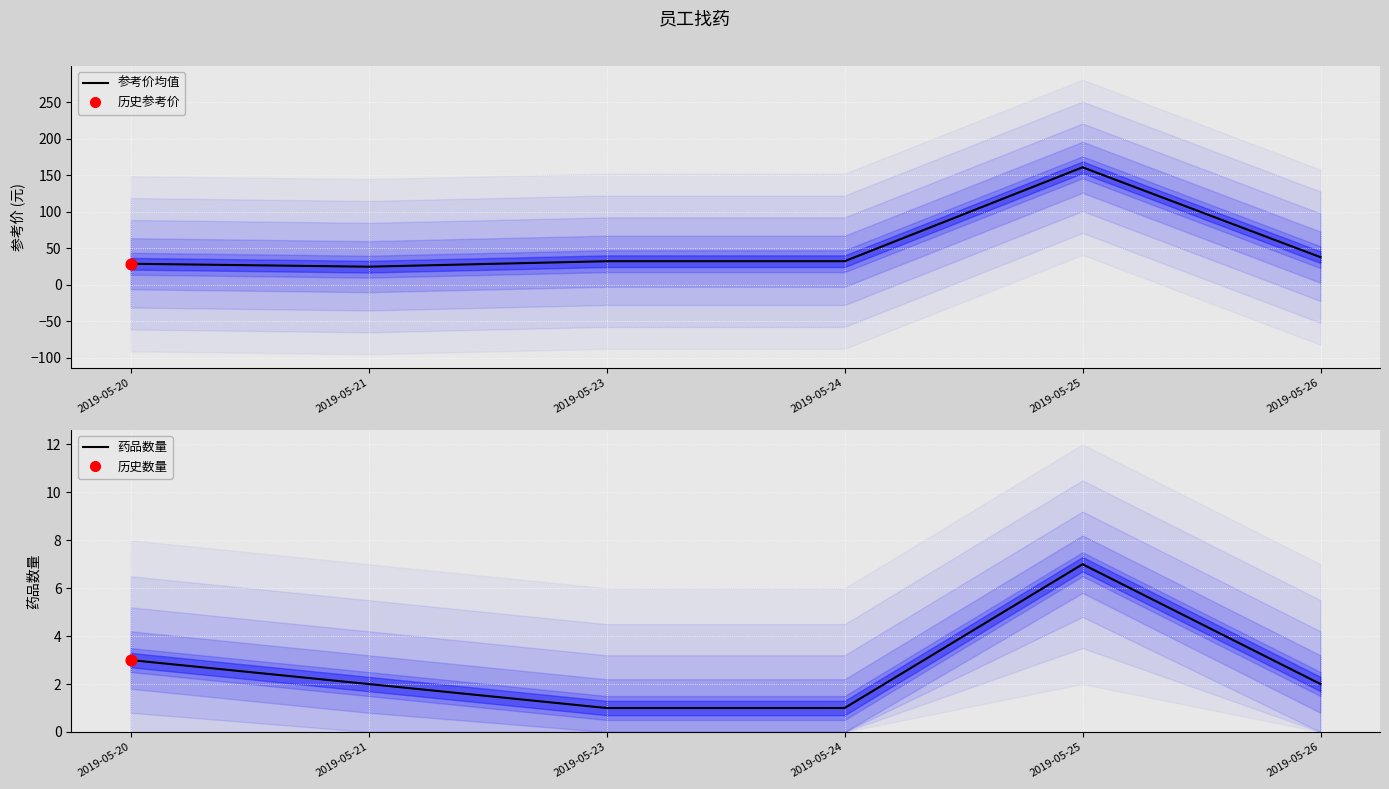

What is the total value across all series at 2019-05-23?

33.0